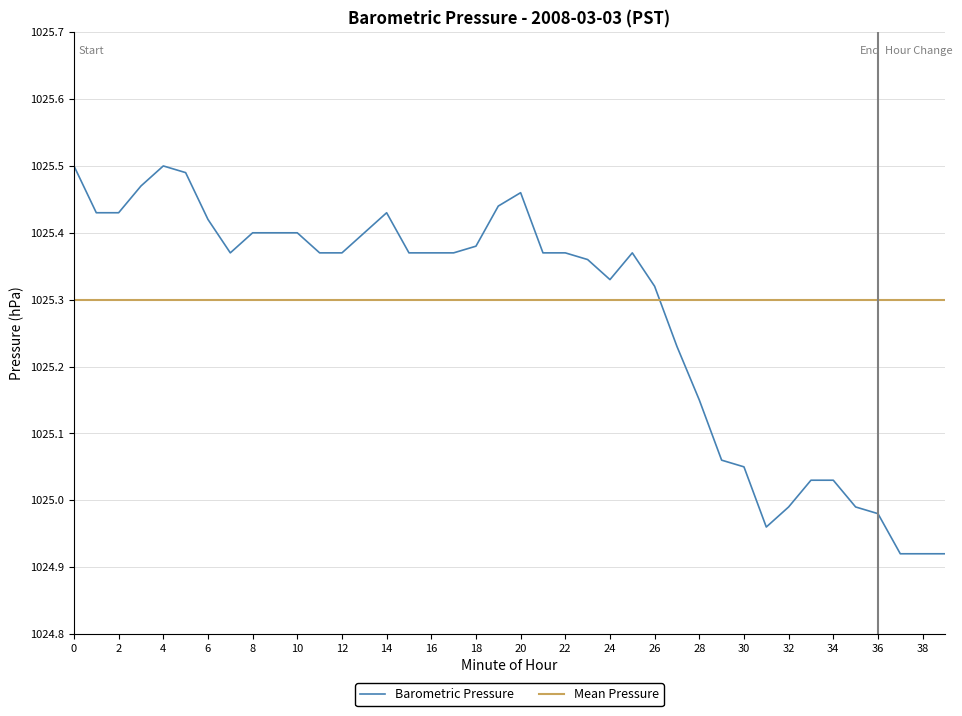

Rank the series by their maximum value, from lowest to highest.

Mean Pressure, Barometric Pressure